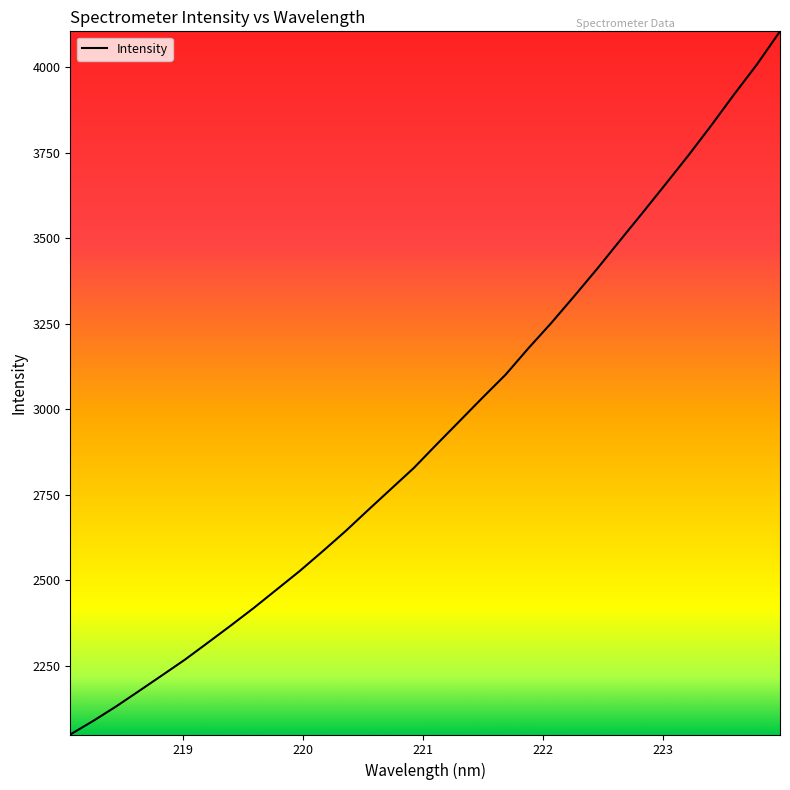

What is the difference between the maximum and minimum values?

2056.4